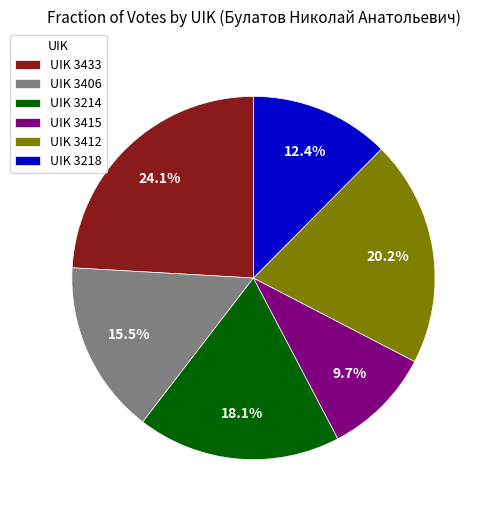

Count the number of slices in the pie.

6